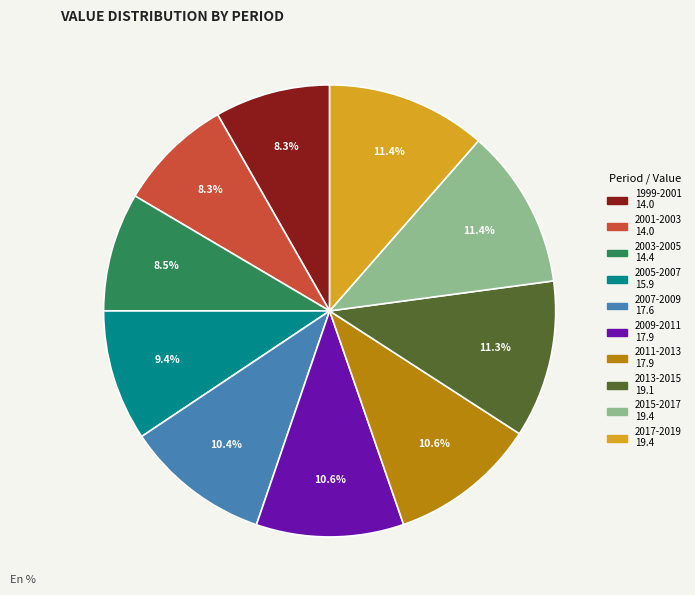

What percentage is NOT represented by 1999-2001?

91.7%